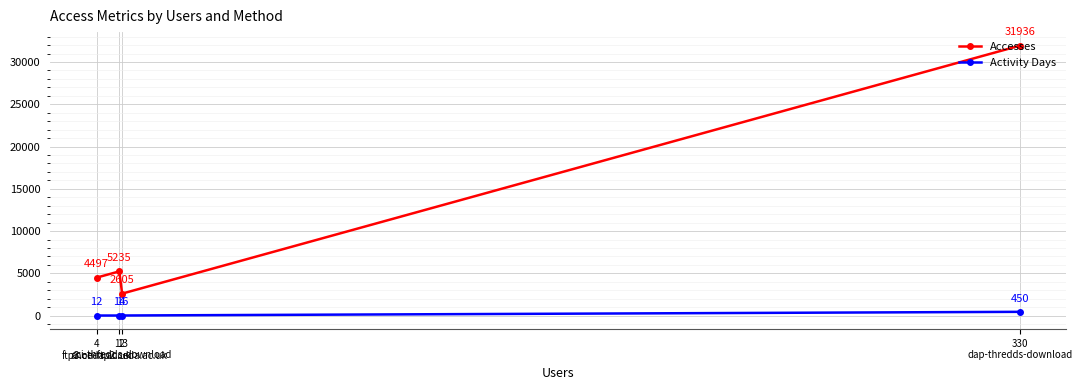

What is the value of the Activity Days point at the 3rd from the left?

16